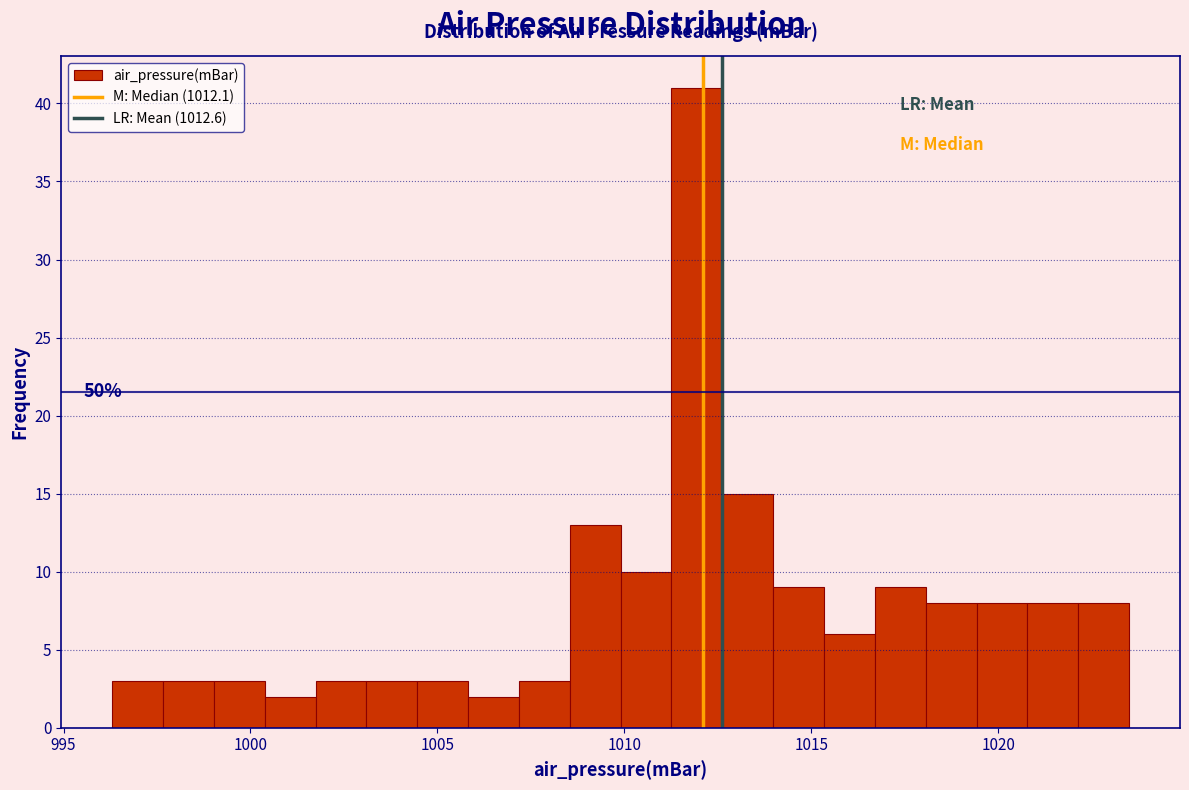

Read against the x-axis, roughly where is the centre of the tallest bar?

1012.0